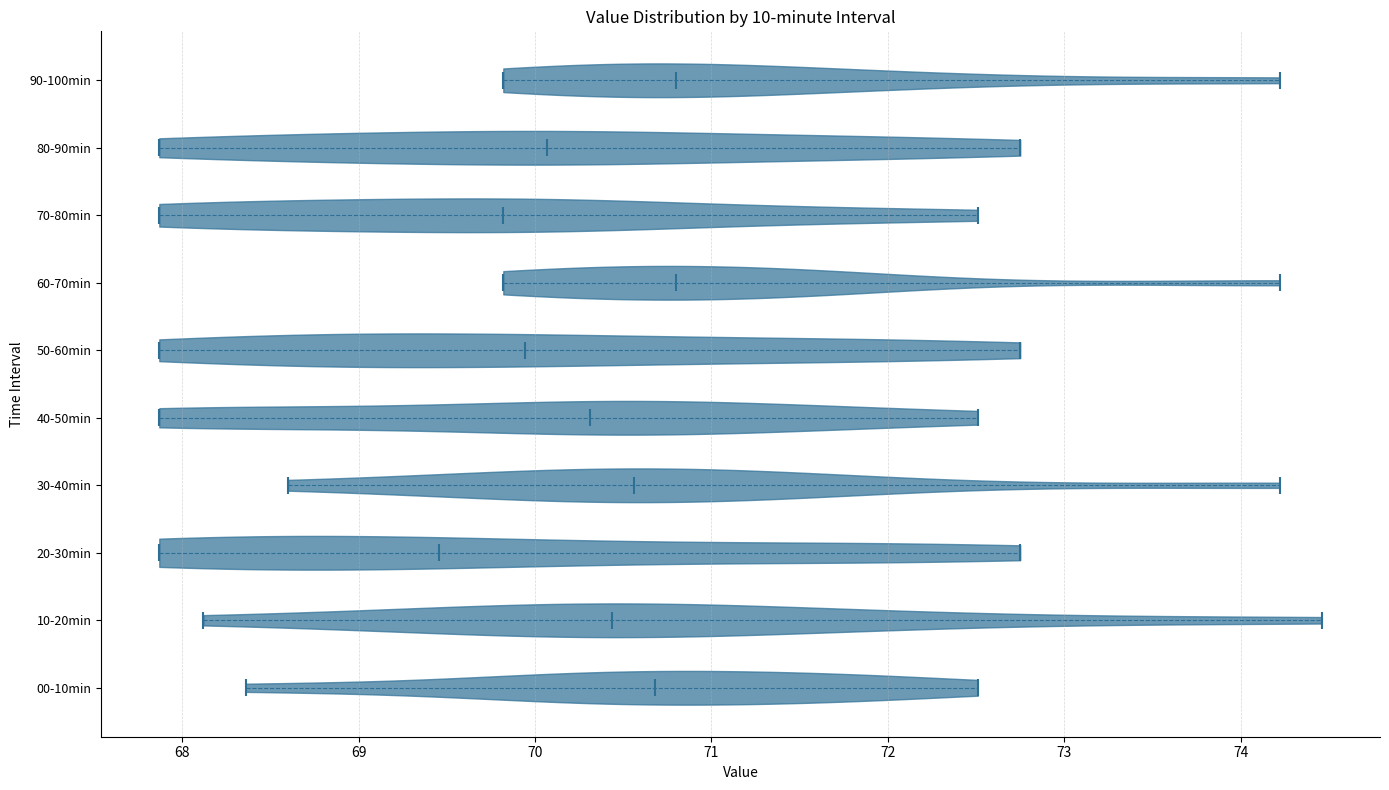

What is the lowest point the violin for 80-90min reaches on the x-axis? The values are not printed on the chart, so give them approximately, as read against the axis.

67.9